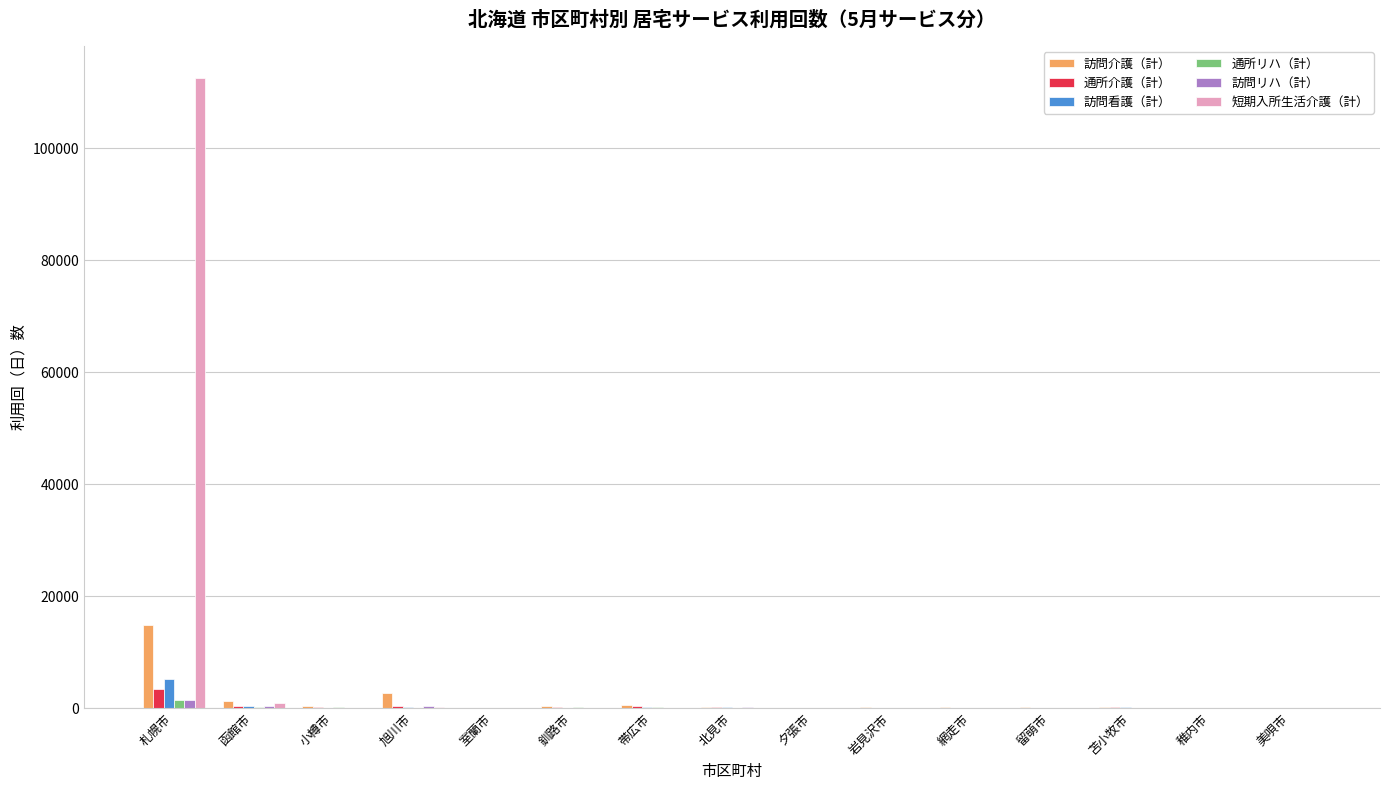

Which series has the largest range (max minus min)?

短期入所生活介護（計）